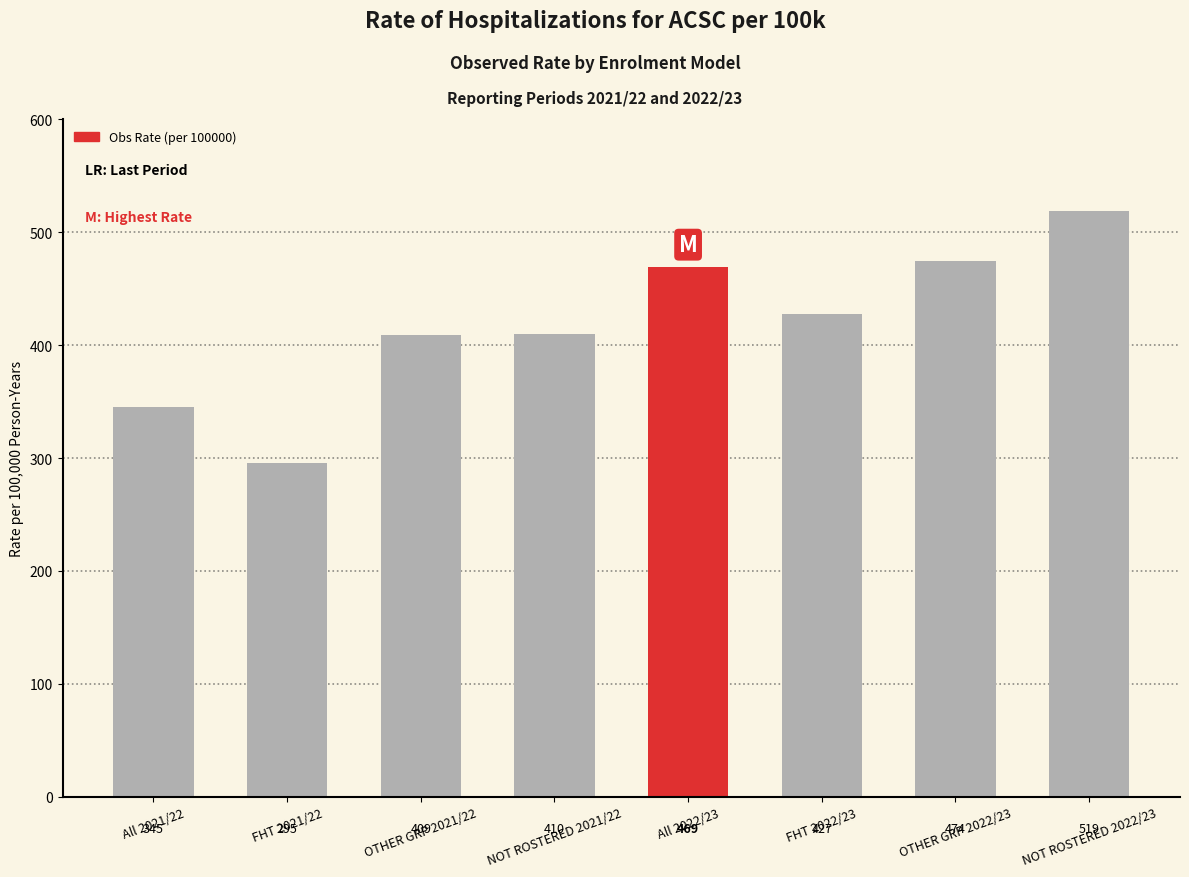

Which label corresponds to the largest value in the chart?

NOT ROSTERED 2022/23